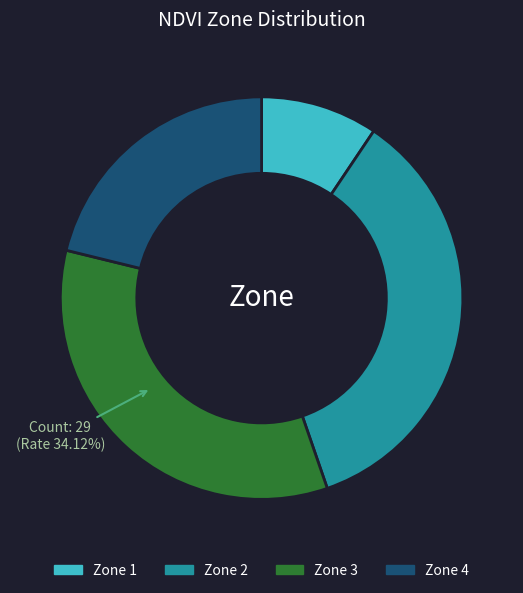

What is the smallest slice in the pie chart?

Zone 1